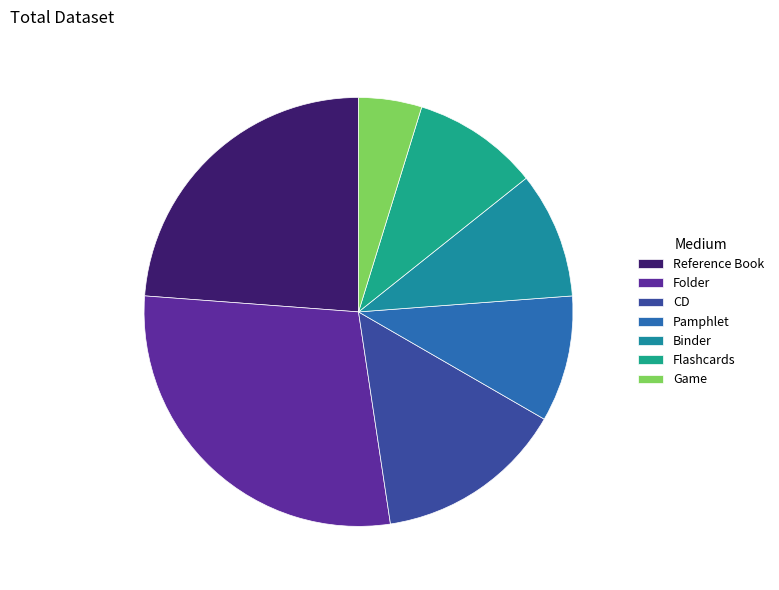

Rank the categories by value from highest to lowest.

Folder, Reference Book, CD, Pamphlet, Binder, Flashcards, Game